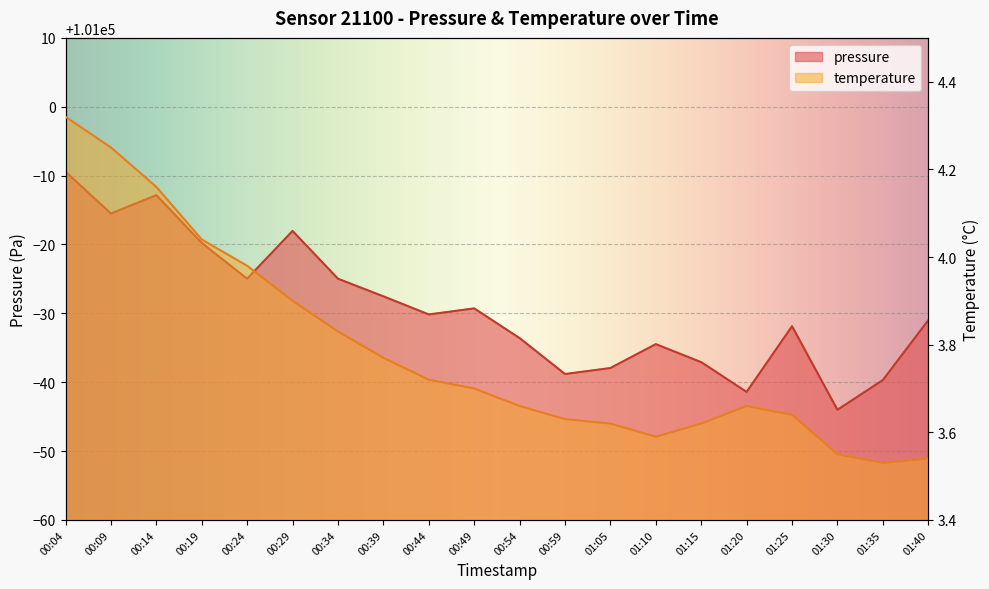

Reading left to right, transcribe all the data shown in this chart.

pressure: 00:04=100990.6	00:09=100984.5	00:14=100987.2	00:19=100980.2	00:24=100975.0	00:29=100982.0	00:34=100975.0	00:39=100972.5	00:44=100969.8	00:49=100970.7	00:54=100966.4	00:59=100961.2	01:05=100962.1	01:10=100965.5	01:15=100962.9	01:20=100958.6	01:25=100968.1	01:30=100956.0	01:35=100960.3	01:40=100969.0
temperature: 00:04=4.3	00:09=4.2	00:14=4.2	00:19=4.0	00:24=4.0	00:29=3.9	00:34=3.8	00:39=3.8	00:44=3.7	00:49=3.7	00:54=3.7	00:59=3.6	01:05=3.6	01:10=3.6	01:15=3.6	01:20=3.7	01:25=3.6	01:30=3.5	01:35=3.5	01:40=3.5